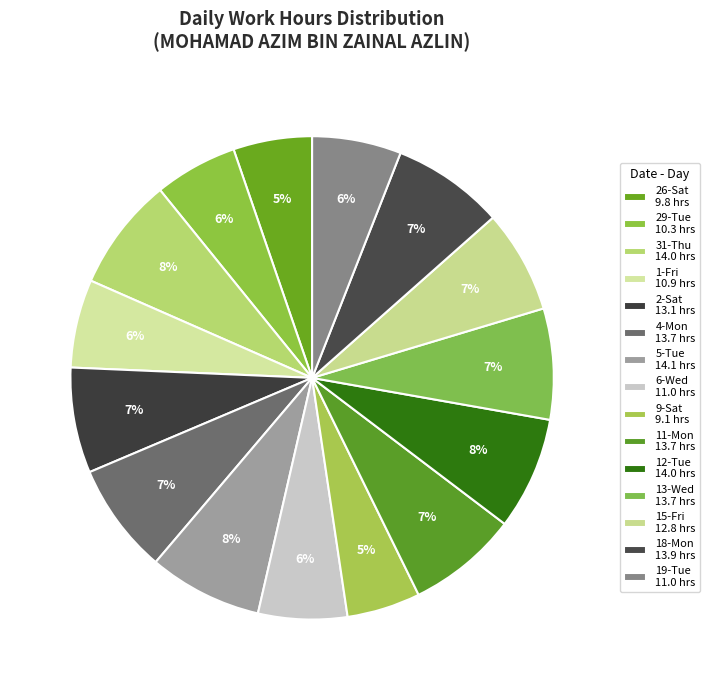

To the nearest percent, what is the average slice percentage?

7%